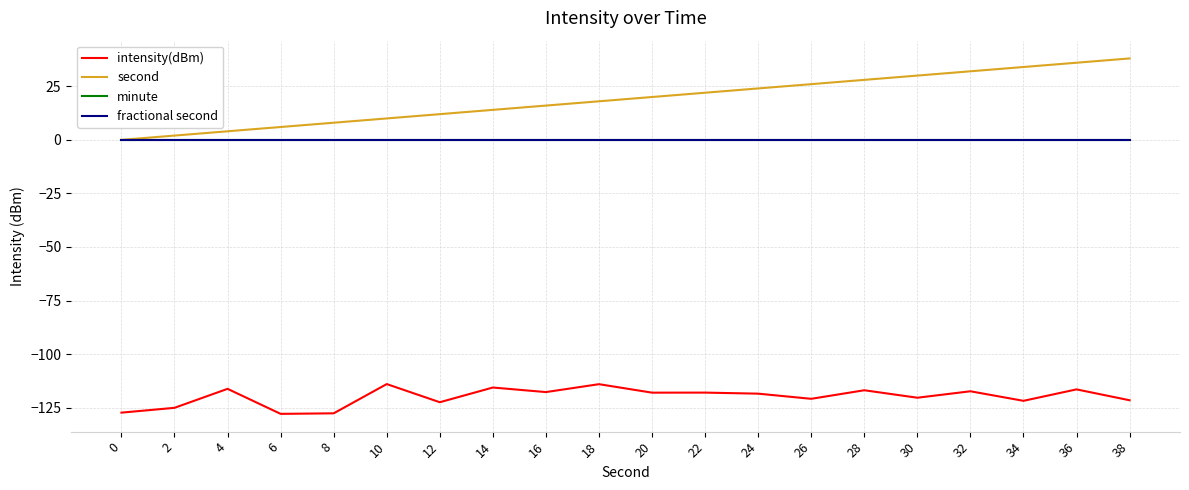

Reading right to left, transcribe all the data shown in this chart.

intensity(dBm): 38=-121.5	36=-116.4	34=-121.8	32=-117.3	30=-120.3	28=-116.9	26=-120.8	24=-118.4	22=-118.0	20=-118.0	18=-114.0	16=-117.7	14=-115.6	12=-122.4	10=-114.0	8=-127.6	6=-127.9	4=-116.2	2=-125.1	0=-127.3
second: 38=38.0	36=36.0	34=34.0	32=32.0	30=30.0	28=28.0	26=26.0	24=24.0	22=22.0	20=20.0	18=18.0	16=16.0	14=14.0	12=12.0	10=10.0	8=8.0	6=6.0	4=4.0	2=2.0	0=0.0
minute: 38=0.0	36=0.0	34=0.0	32=0.0	30=0.0	28=0.0	26=0.0	24=0.0	22=0.0	20=0.0	18=0.0	16=0.0	14=0.0	12=0.0	10=0.0	8=0.0	6=0.0	4=0.0	2=0.0	0=0.0
fractional second: 38=0.0	36=0.0	34=0.0	32=0.0	30=0.0	28=0.0	26=0.0	24=0.0	22=0.0	20=0.0	18=0.0	16=0.0	14=0.0	12=0.0	10=0.0	8=0.0	6=0.0	4=0.0	2=0.0	0=0.0